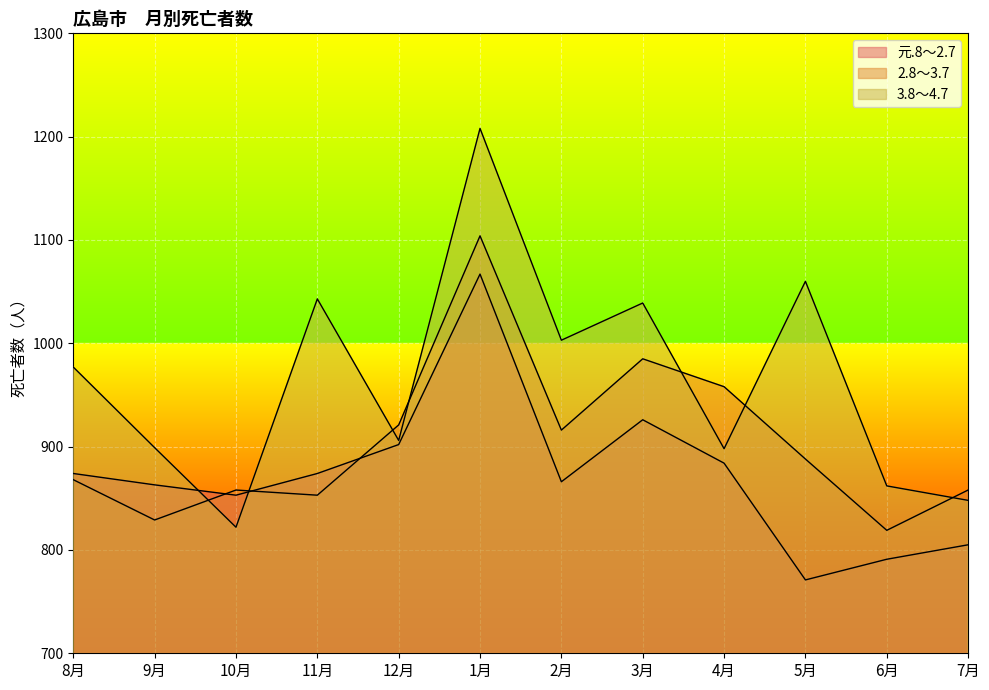

Which has a higher value, 9月 or 5月?

9月